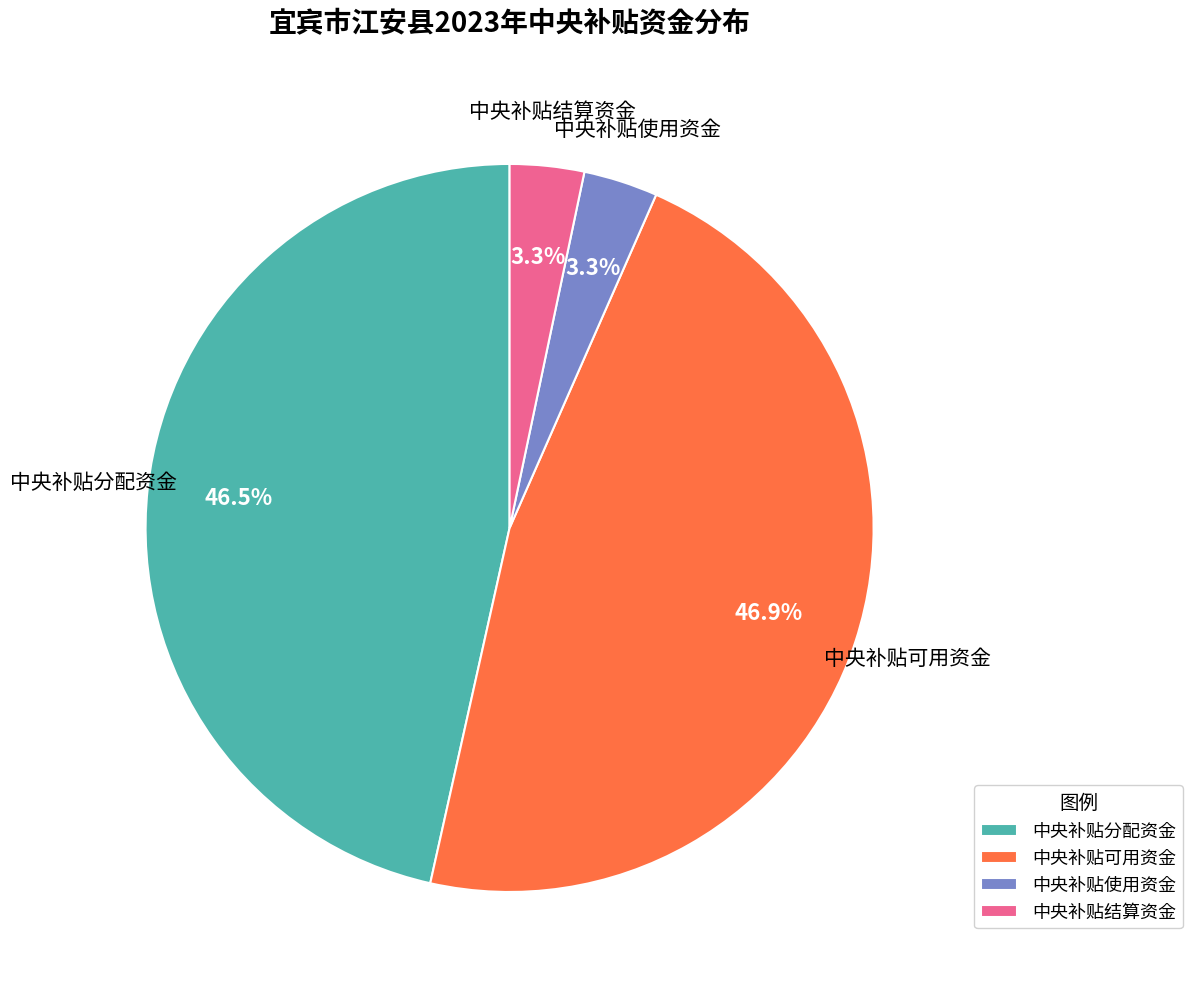

Does any single category account for the majority?

No